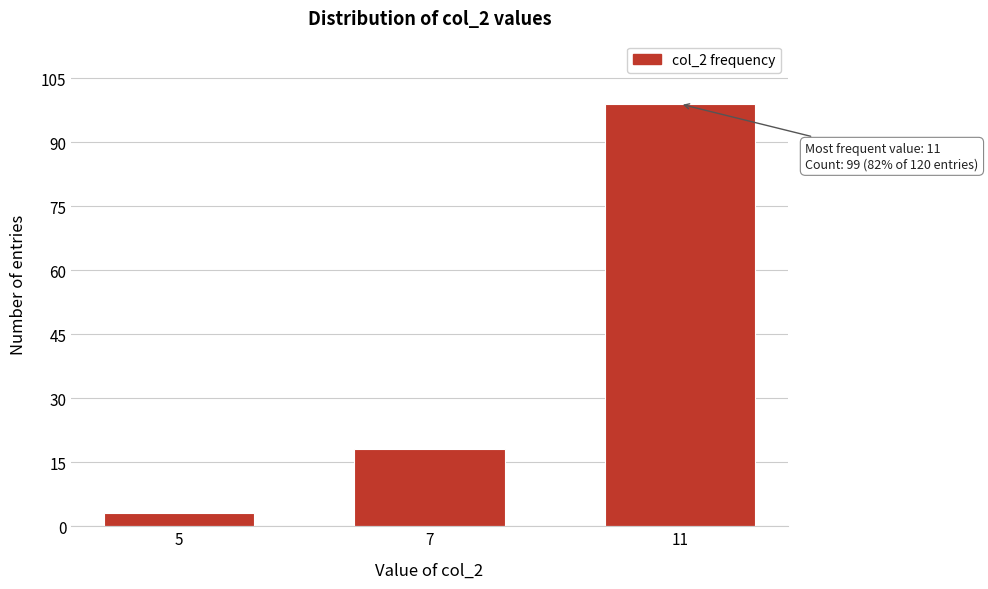

Reading left to right, list all the values displayed in this chart.

3	18	99